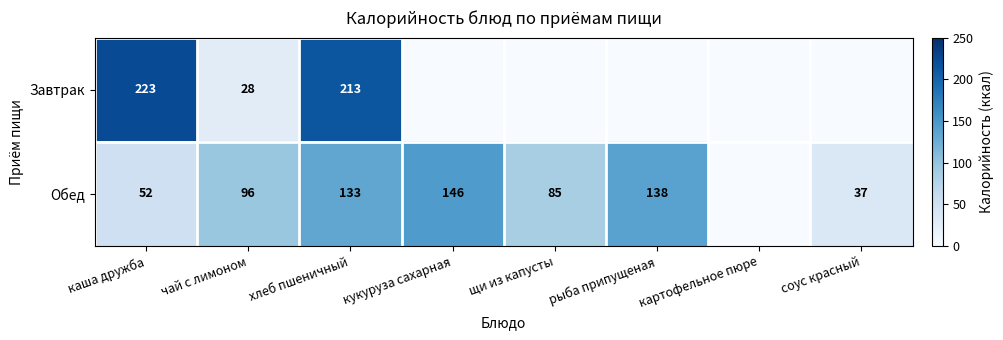

What is the difference between the highest and lowest values at кукуруза сахарная?

146